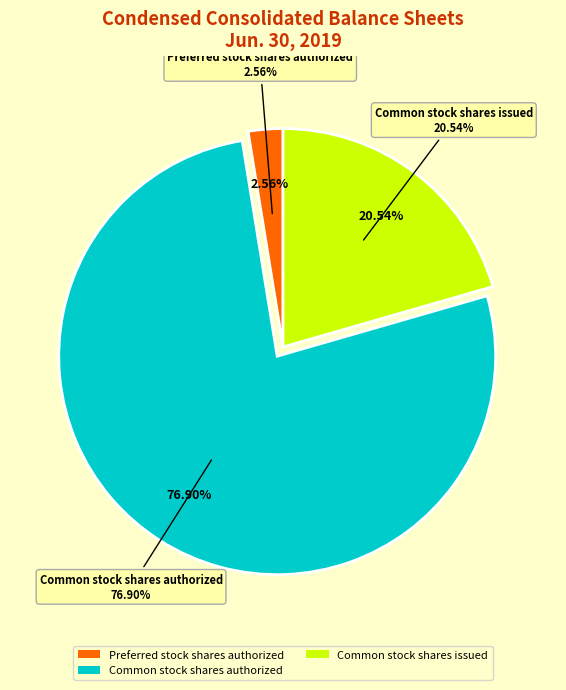

What is the change in value from Preferred stock shares authorized to Common stock shares issued?

+70130274